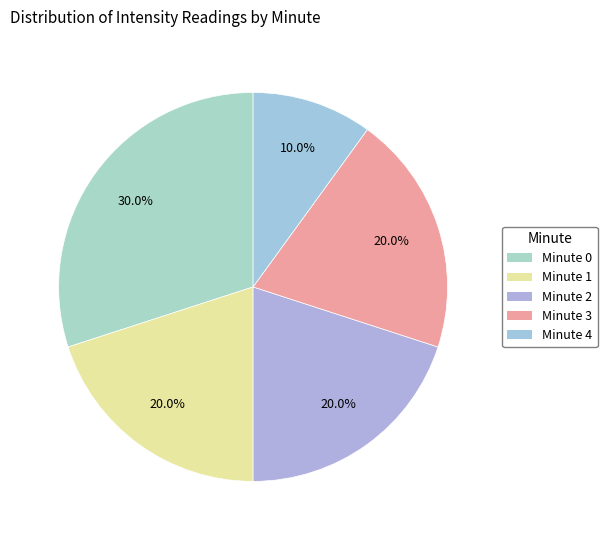

How many segments does this pie chart have?

5